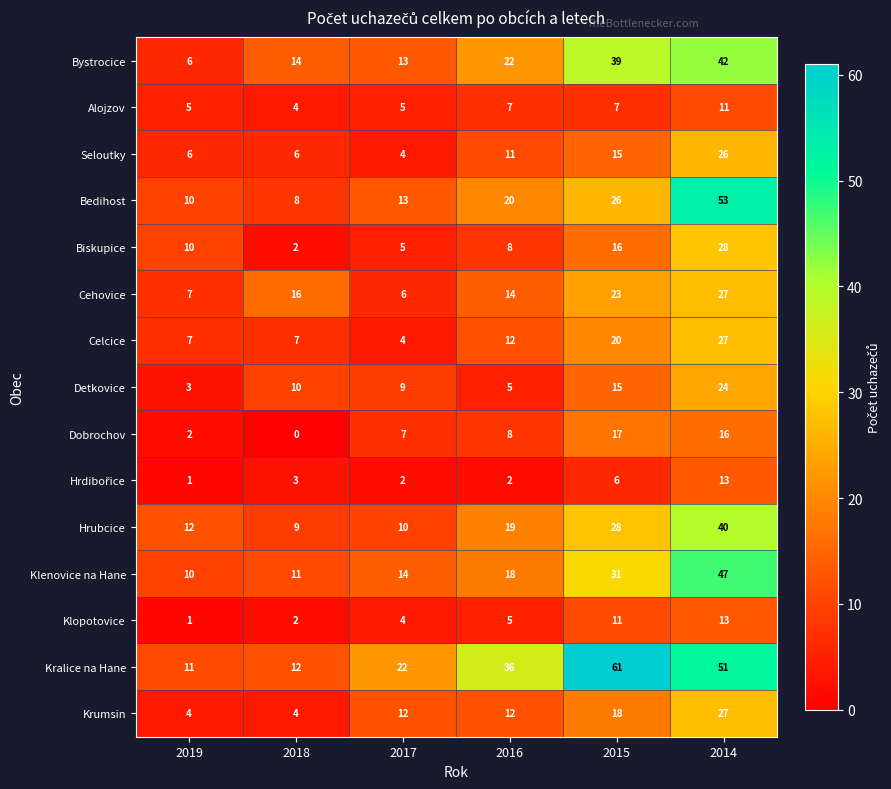

How many values in the Bystrocice series are below 22?

3